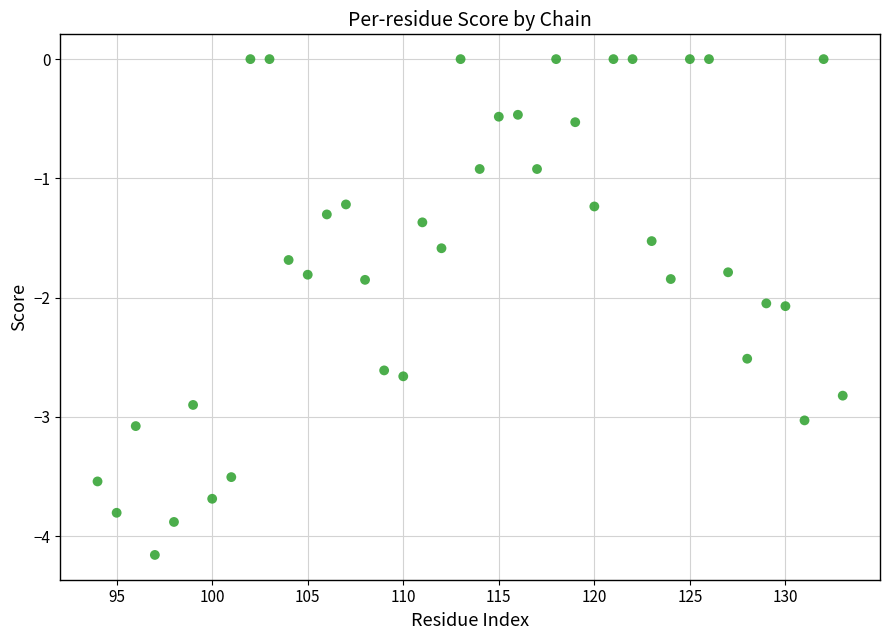

What is the range of X values (max minus min)?

39.0